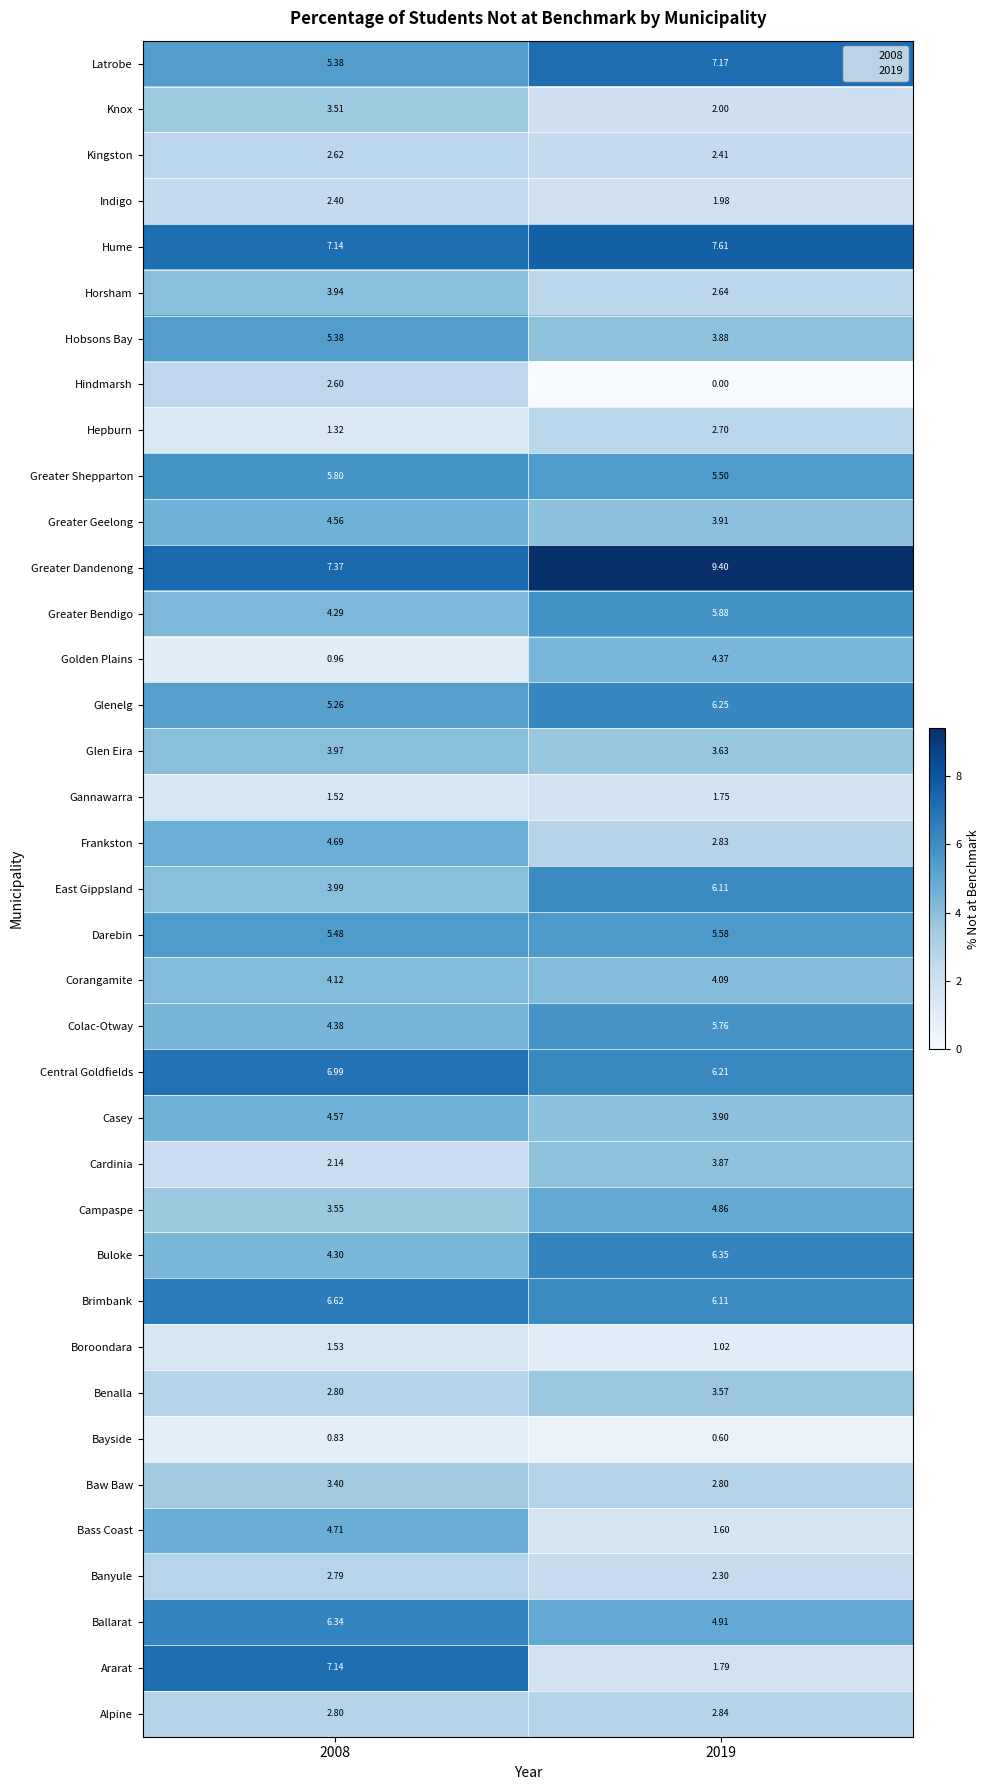

At which category is the sum across all series the highest?

2008